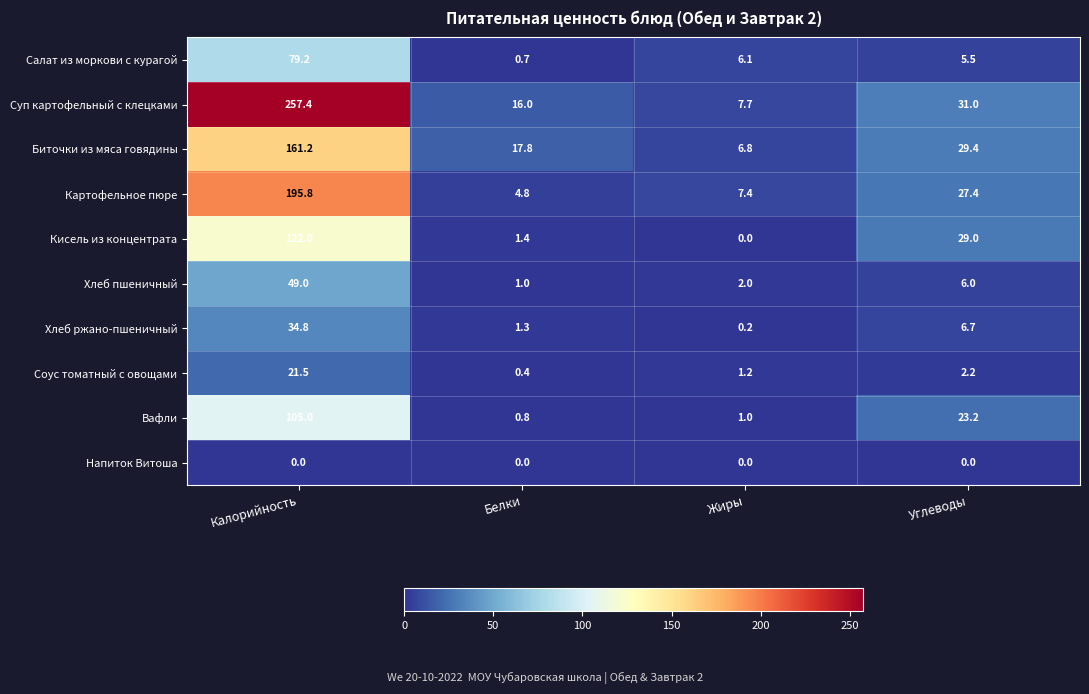

What is the maximum value shown in the chart?

257.4